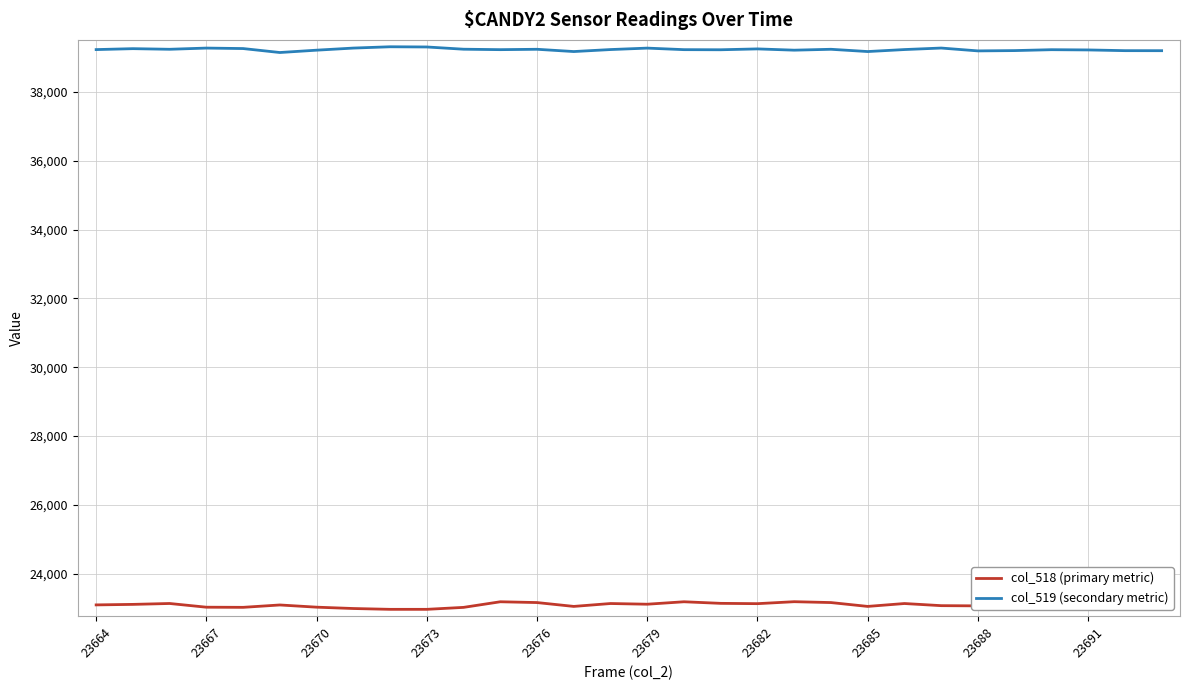

Count the number of data series in this chart.

2